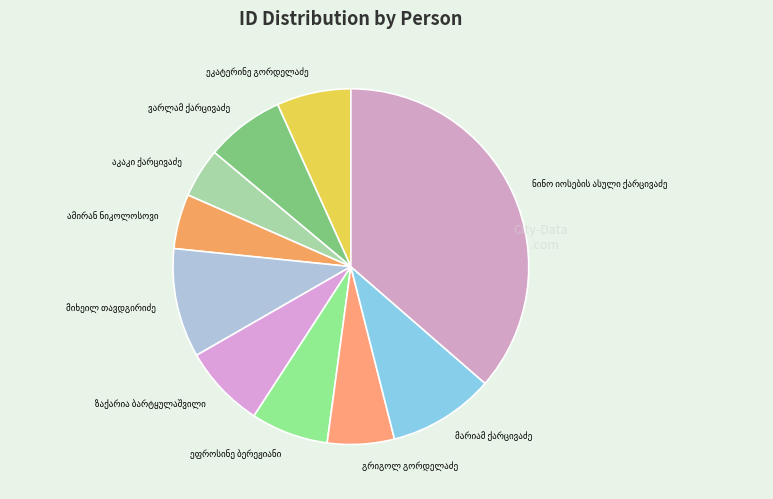

Count the number of slices in the pie.

10